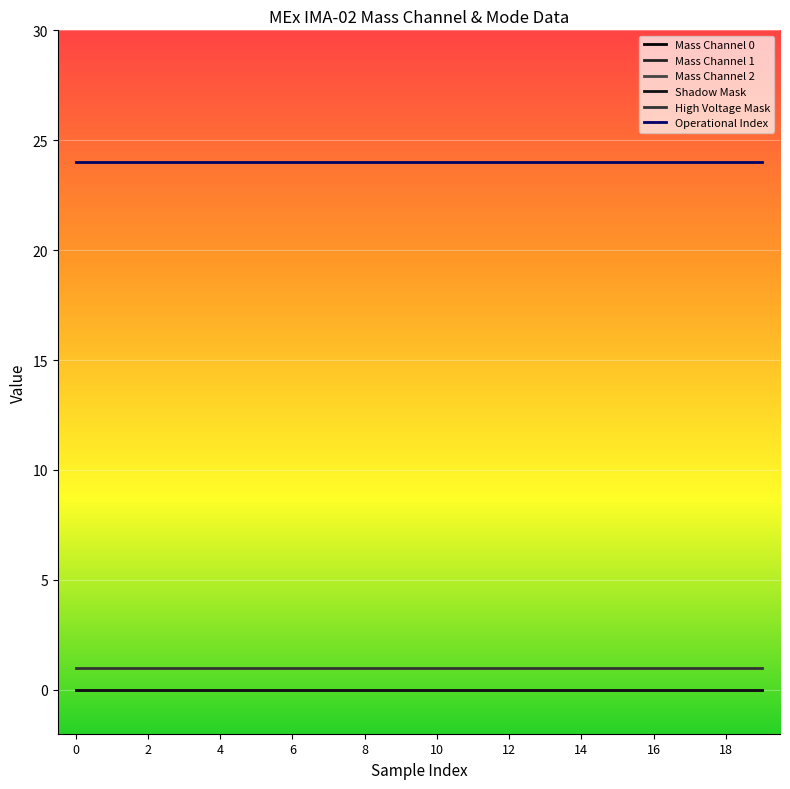

Reading left to right, what are all the values shown in this chart?

Mass Channel 0: 0	0	0	0	0	0	0	0	0	0	0	0	0	0	0	0	0	0	0	0
Mass Channel 1: 0	0	0	0	0	0	0	0	0	0	0	0	0	0	0	0	0	0	0	0
Mass Channel 2: 0	0	0	0	0	0	0	0	0	0	0	0	0	0	0	0	0	0	0	0
Shadow Mask: 0	0	0	0	0	0	0	0	0	0	0	0	0	0	0	0	0	0	0	0
High Voltage Mask: 1	1	1	1	1	1	1	1	1	1	1	1	1	1	1	1	1	1	1	1
Operational Index: 24	24	24	24	24	24	24	24	24	24	24	24	24	24	24	24	24	24	24	24